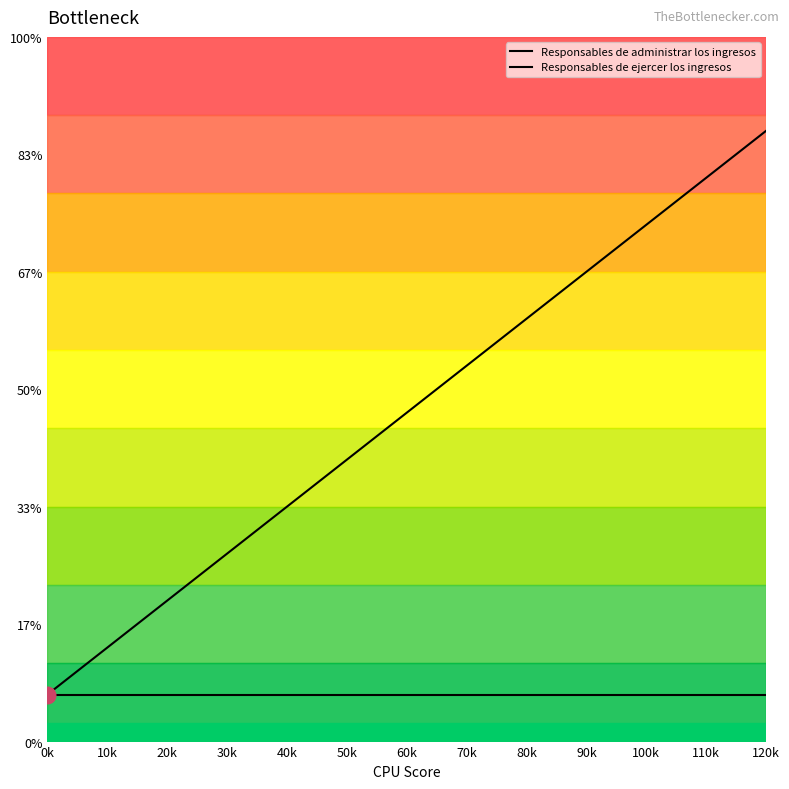

What position from the right is 20k?

11